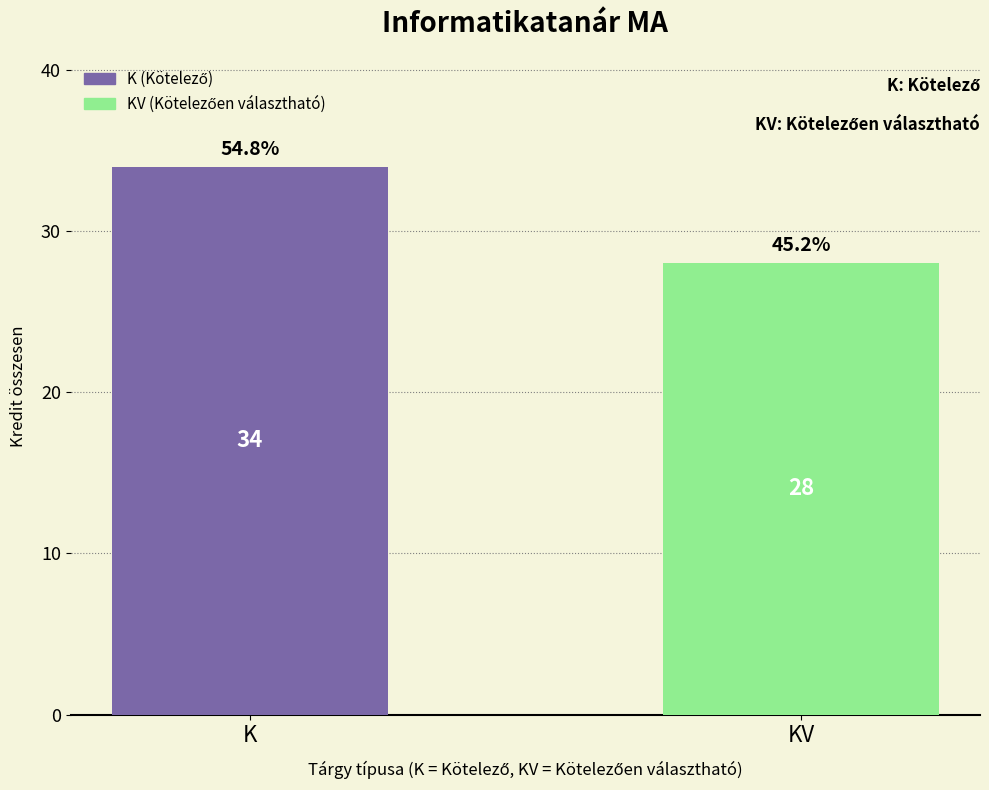

List the labels in order of value, smallest first.

KV, K